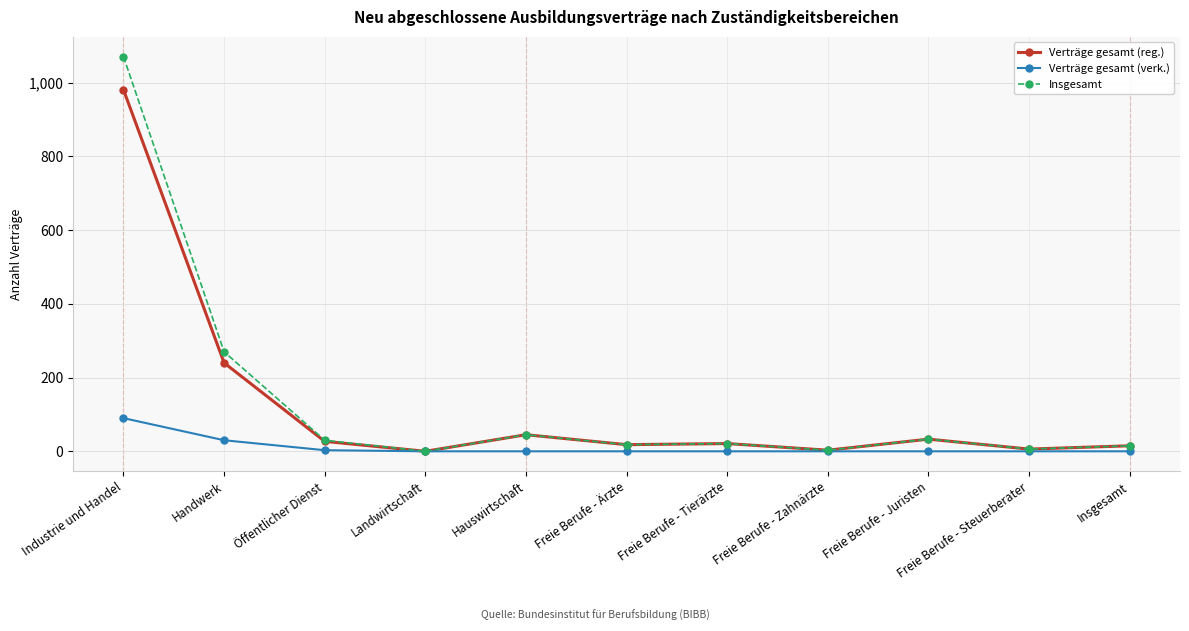

How many distinct data groups are displayed?

3